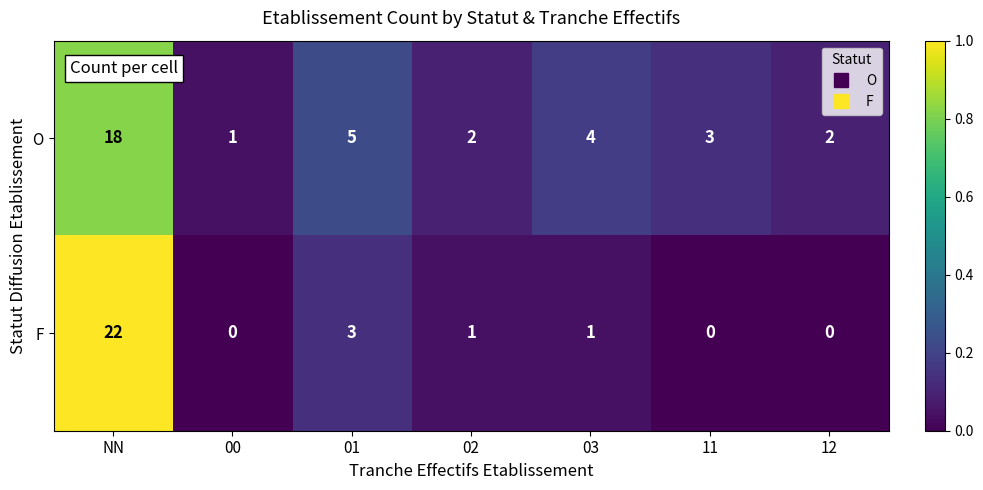

Which series has the largest total across all categories?

O